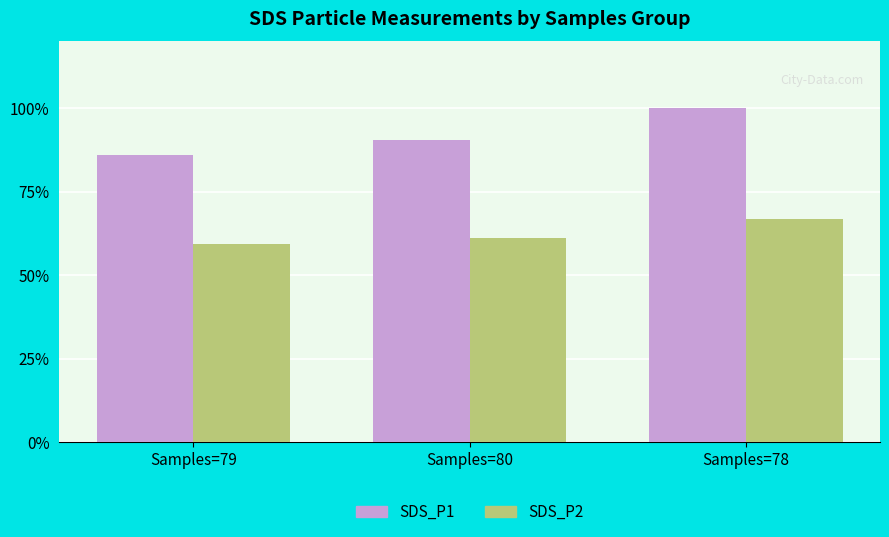

Are the bars horizontal?

No